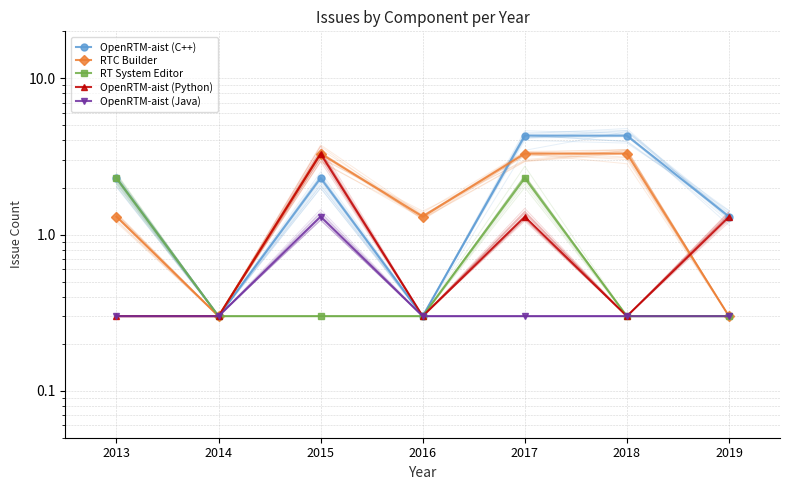

What are all the series names shown in the legend?

OpenRTM-aist (C++), RTC Builder, RT System Editor, OpenRTM-aist (Python), OpenRTM-aist (Java)